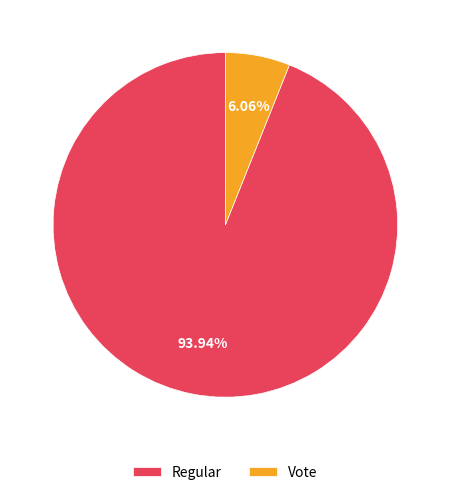

Which slice represents more than half of the pie?

Regular